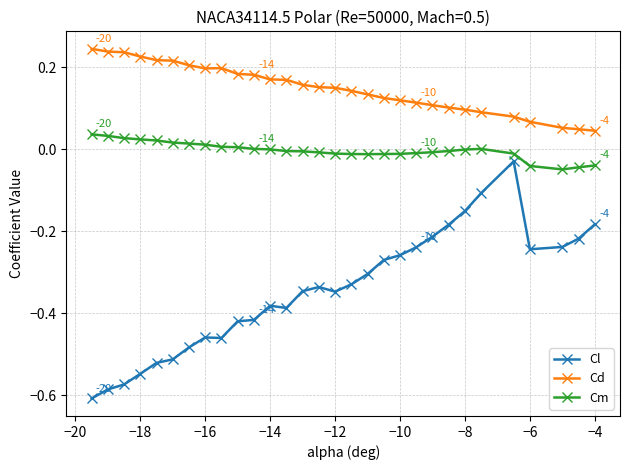

Which series has the largest range (max minus min)?

Cl